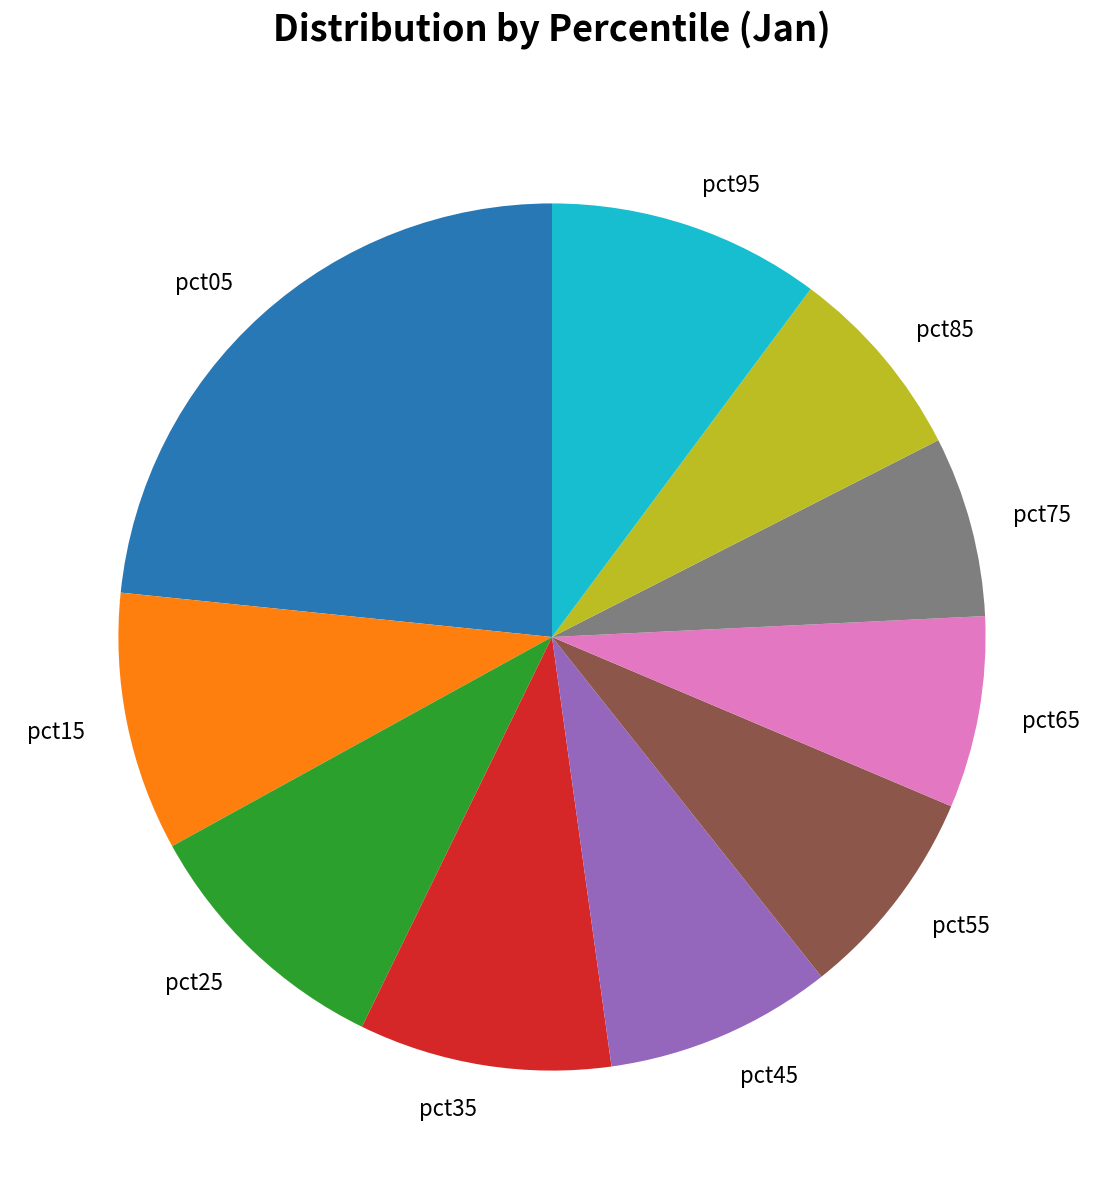

Which category has the biggest portion of the pie?

pct05